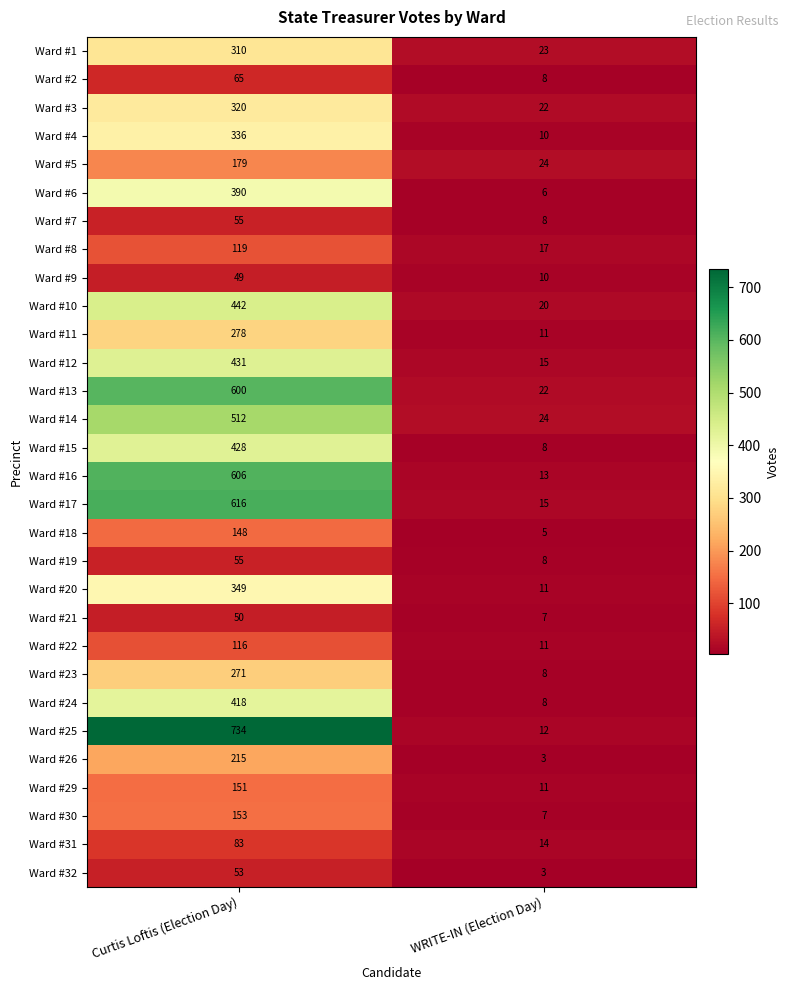

Rank the categories by Ward #18 value from lowest to highest.

WRITE-IN (Election Day), Curtis Loftis (Election Day)